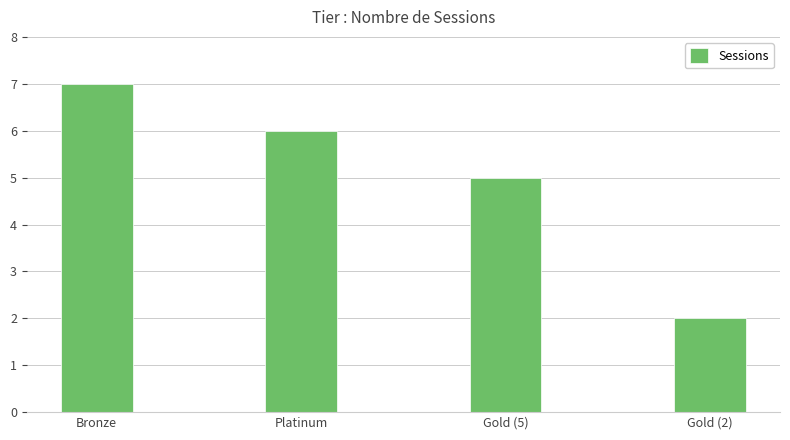

List the labels in order of value, smallest first.

Gold (2), Gold (5), Platinum, Bronze